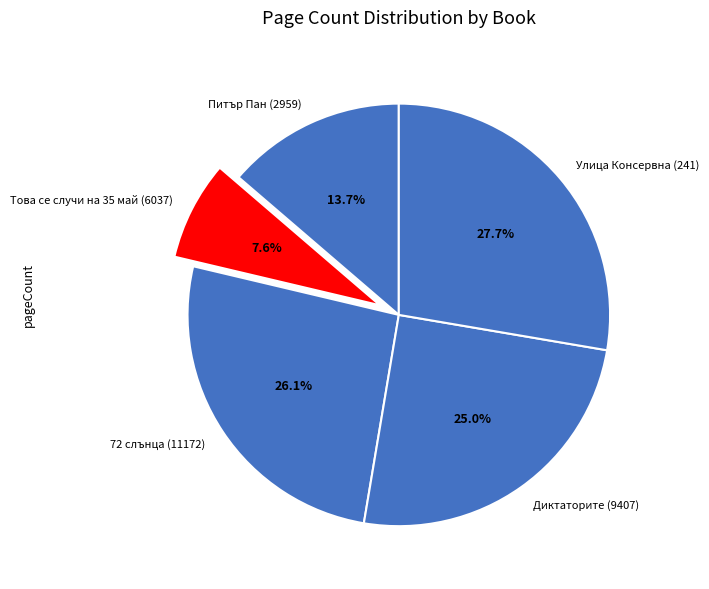

Between Улица Консервна (241) and Диктаторите (9407), which is larger?

Улица Консервна (241)